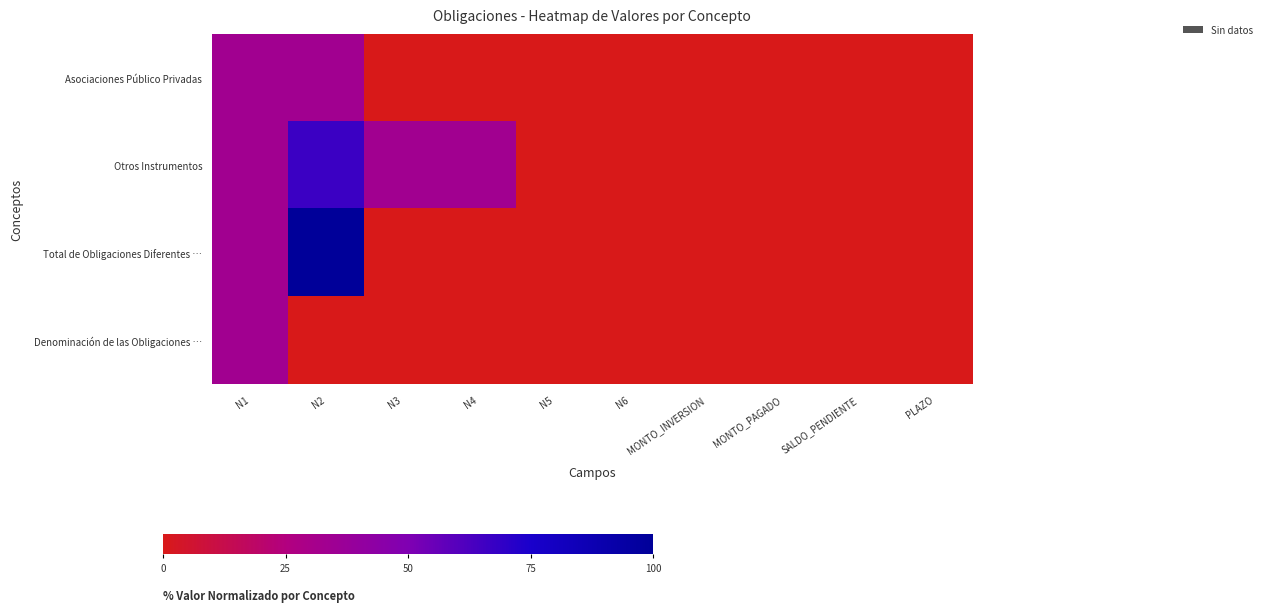

Which series has the widest spread of values?

Total de Obligaciones Diferentes …